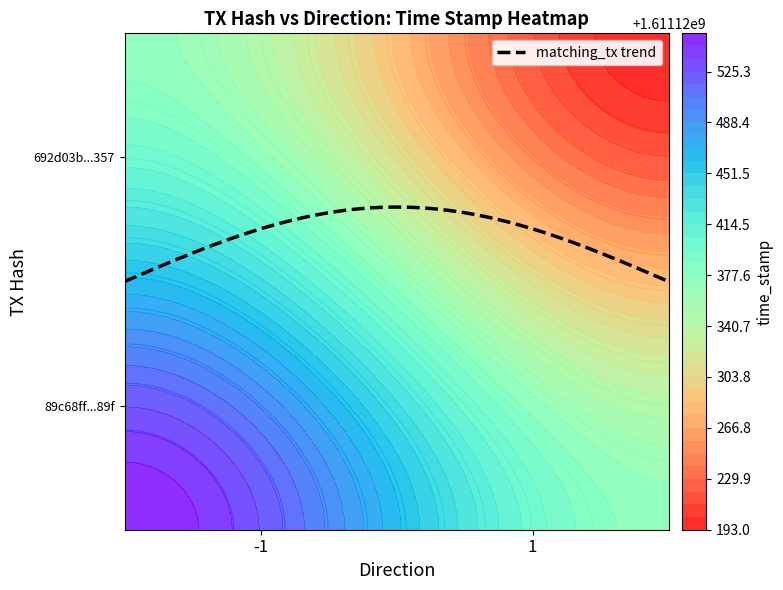

How many data points in 89c68ff79ff49e30552ef3a383144dd1ebda89f are less than 1611120553?

1